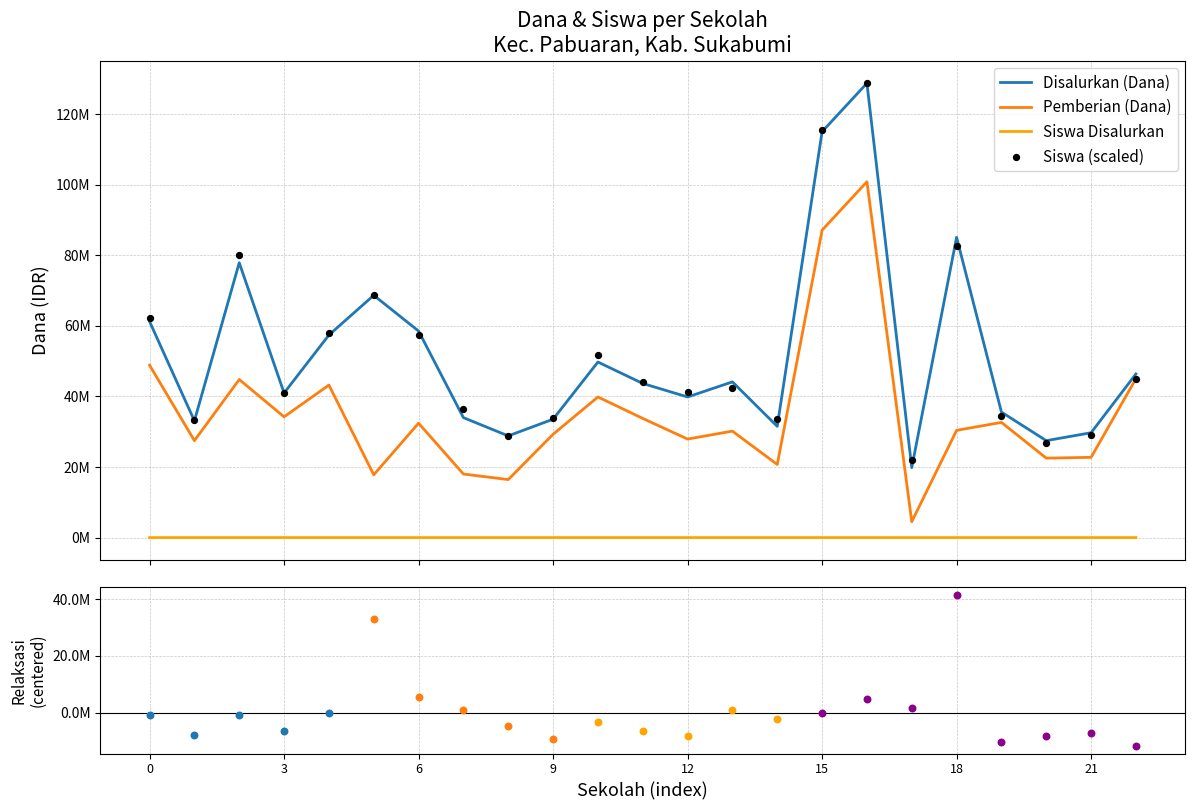

Is the value of Disalurkan (Dana) at SD NEGERI LEGOKSAMPORA greater than the value of Siswa Disalurkan at SD NEGERI DARMAWANGI?

Yes